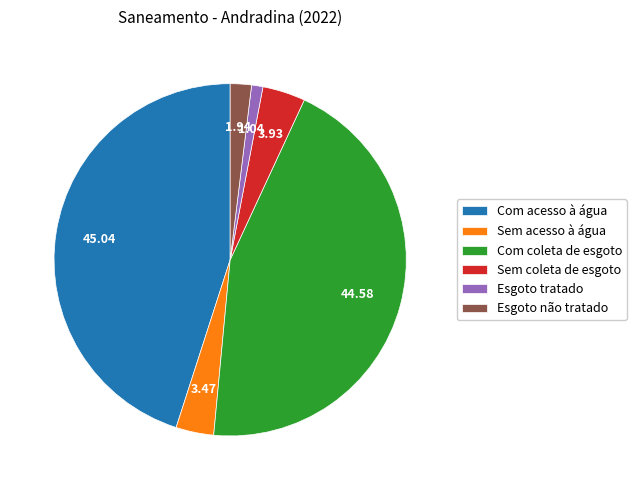

Combined, do Com coleta de esgoto and Esgoto tratado account for over 50%?

No